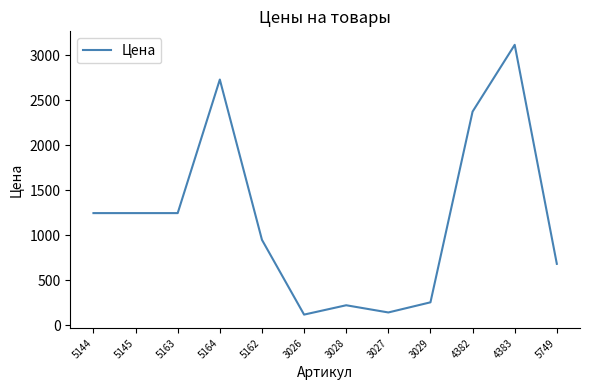

What is the change in value from 3026 to 4382?

+2255.7